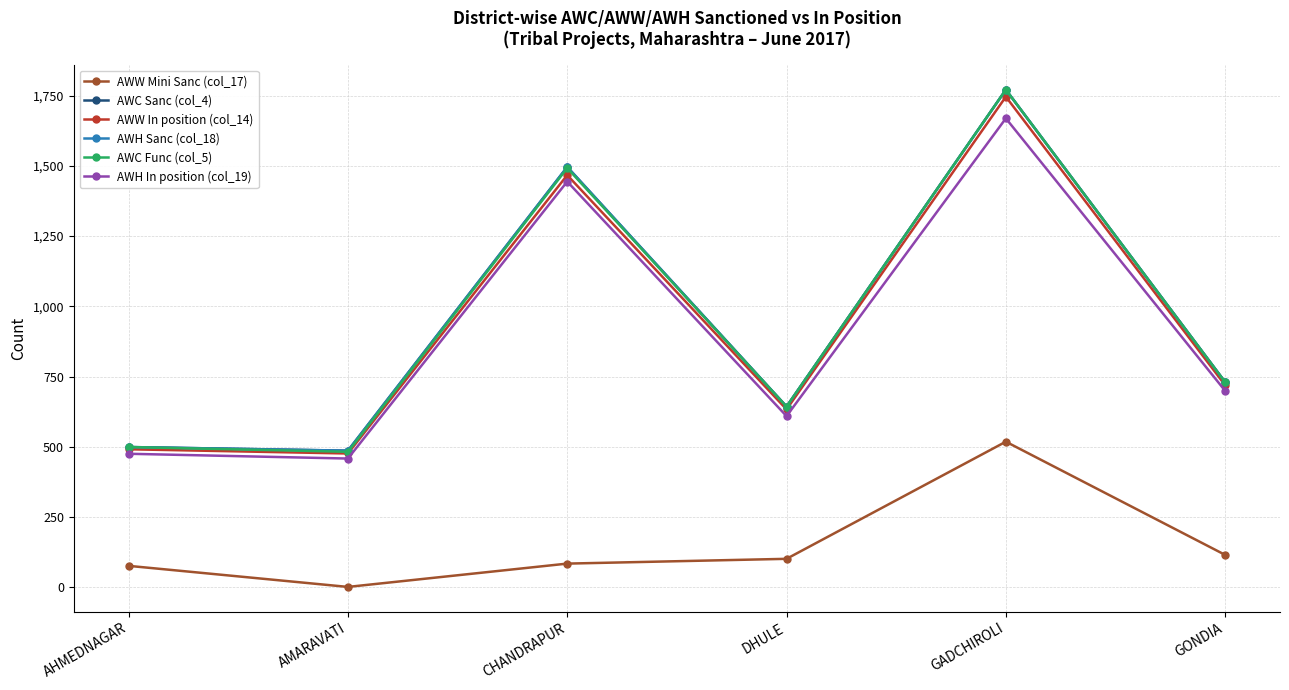

What is the highest value of the AWC Sanc (col_4) series?

1771